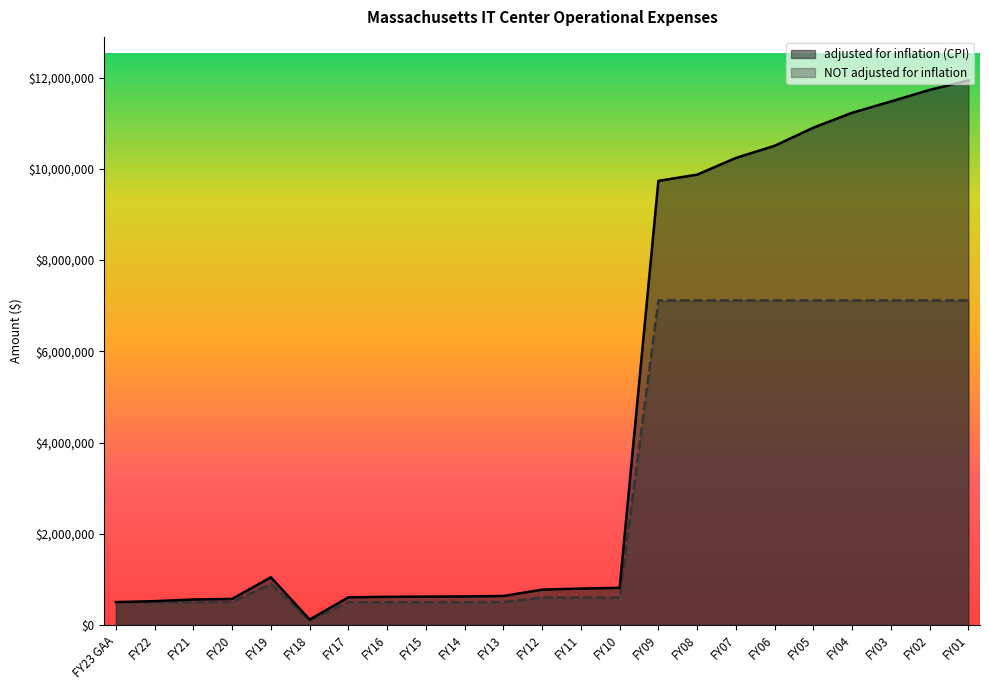

What position from the right is FY14?

14